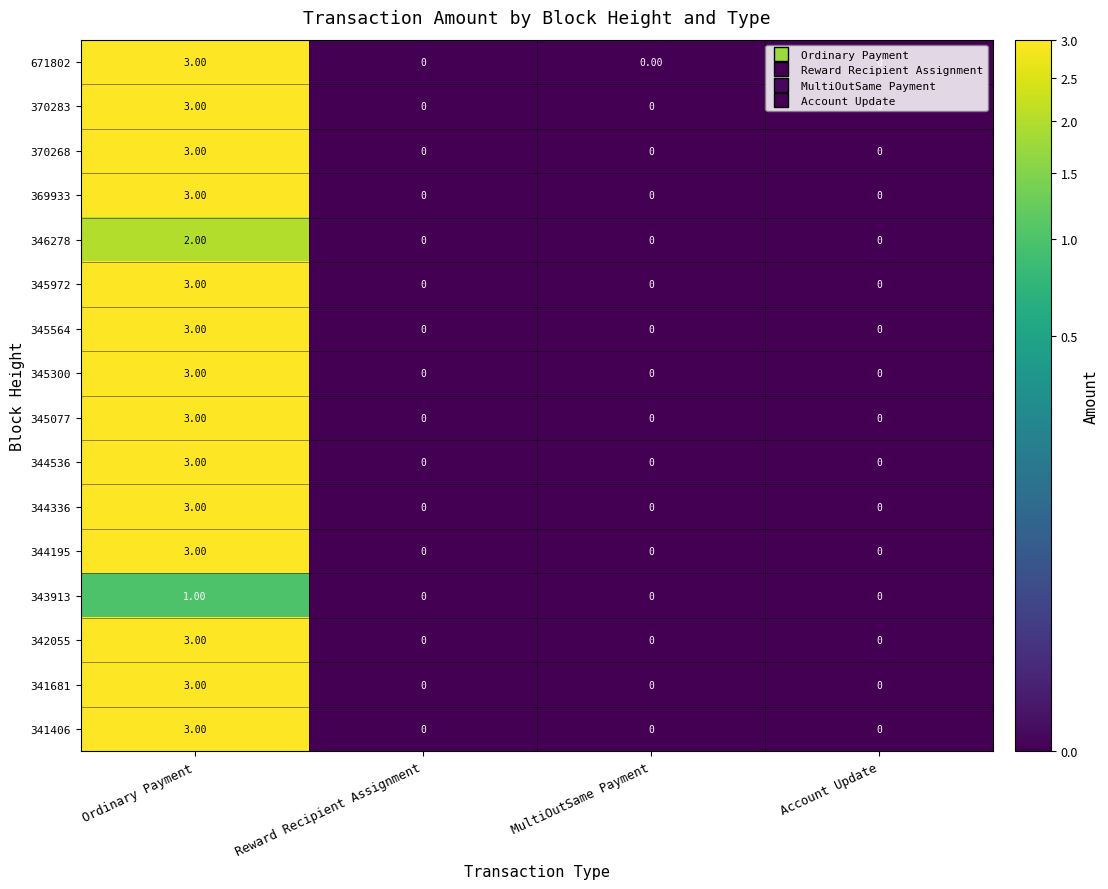

Which category has the highest value across all series?

Ordinary Payment